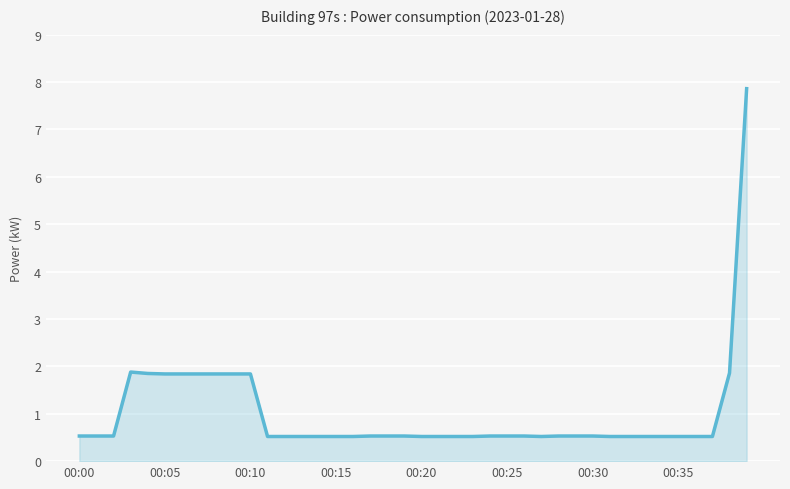

What is the difference between the maximum and minimum values?

7.3